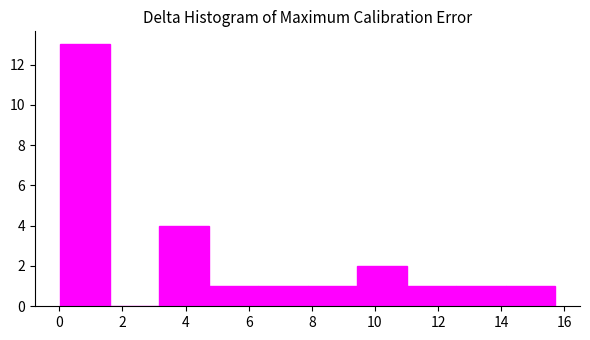

Reading left to right, transcribe this chart: for each bar, give the range it covers on the x-axis and its height. Neither the bar edges nor the heights are printed on the chart, so give them approximately, as read against the axes.

0.0 to 1.6: 13
1.6 to 3.2: 0
3.2 to 4.8: 4
4.8 to 6.2: 1
6.2 to 7.8: 1
7.8 to 9.4: 1
9.4 to 11.0: 2
11.0 to 12.6: 1
12.6 to 14.2: 1
14.2 to 15.8: 1